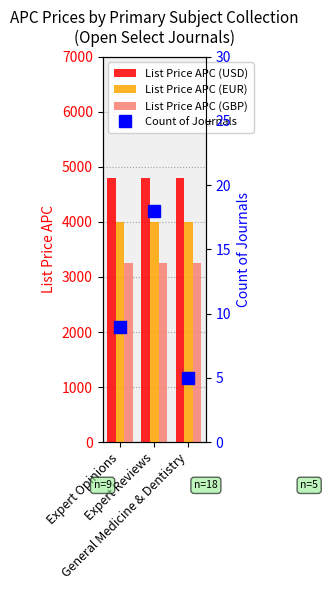

True or false: List Price APC (EUR) has a value of 4000 at Expert Reviews.

True